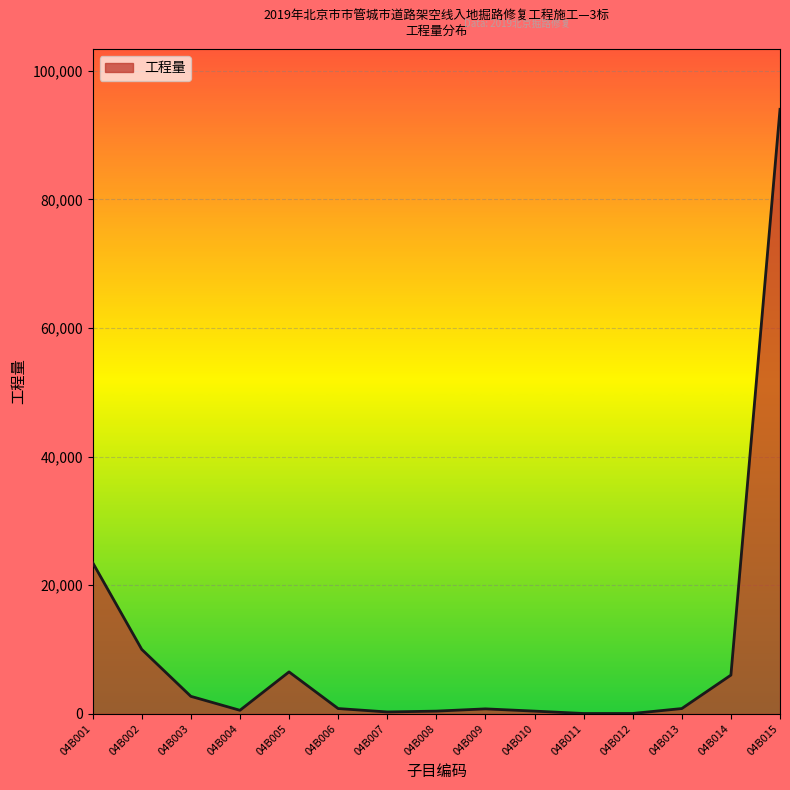

The value at 04B008 is 400. True or false?

True